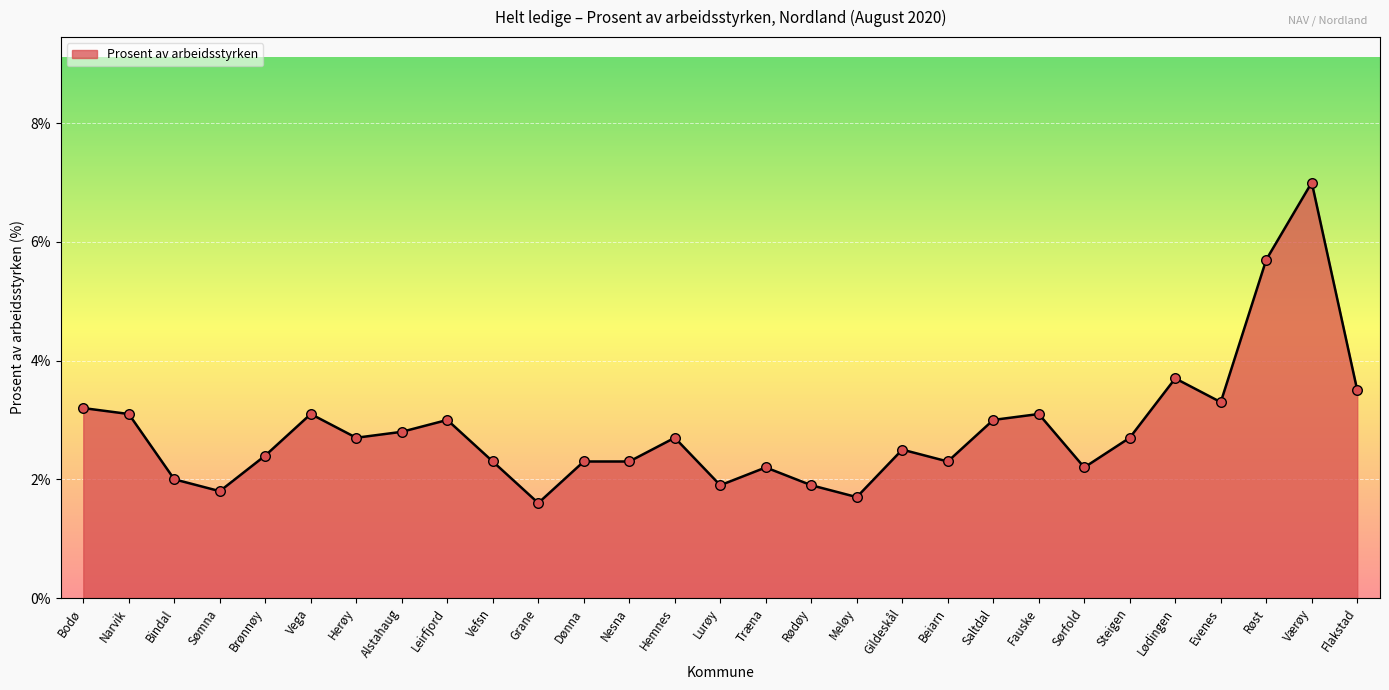

What is the ratio of the value at Lurøy to the value at Narvik?

0.6